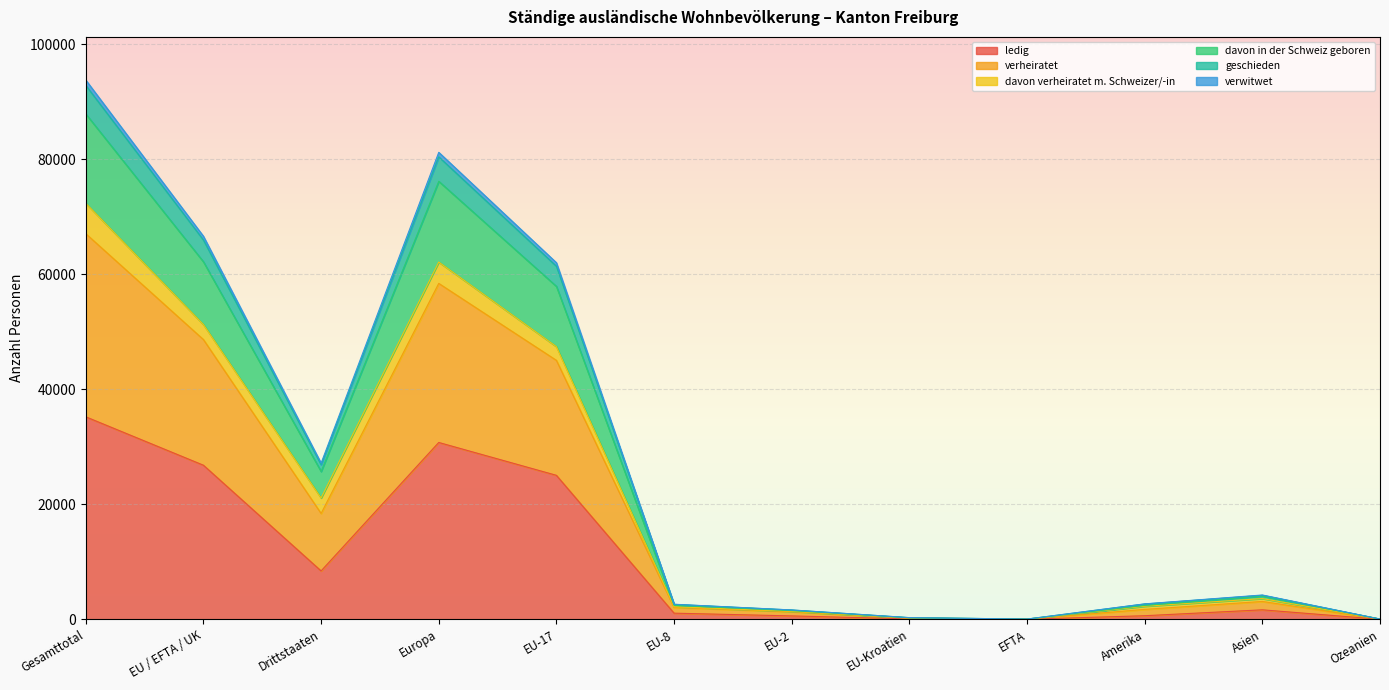

The value of ledig at Europa is 30763. True or false?

True